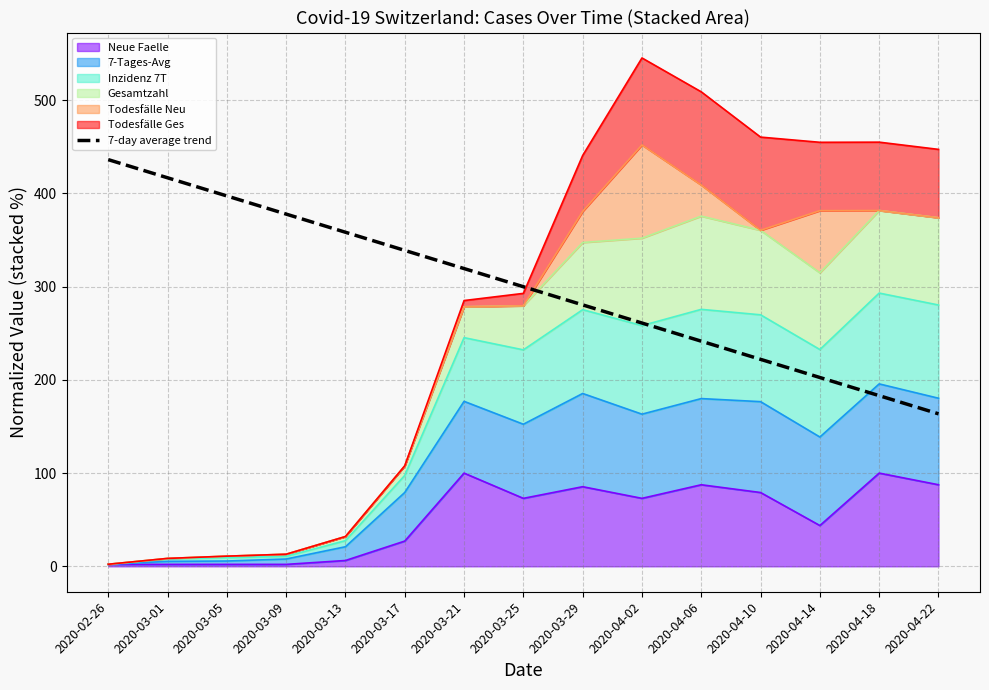

What is the difference between the maximum and minimum values?

272.7